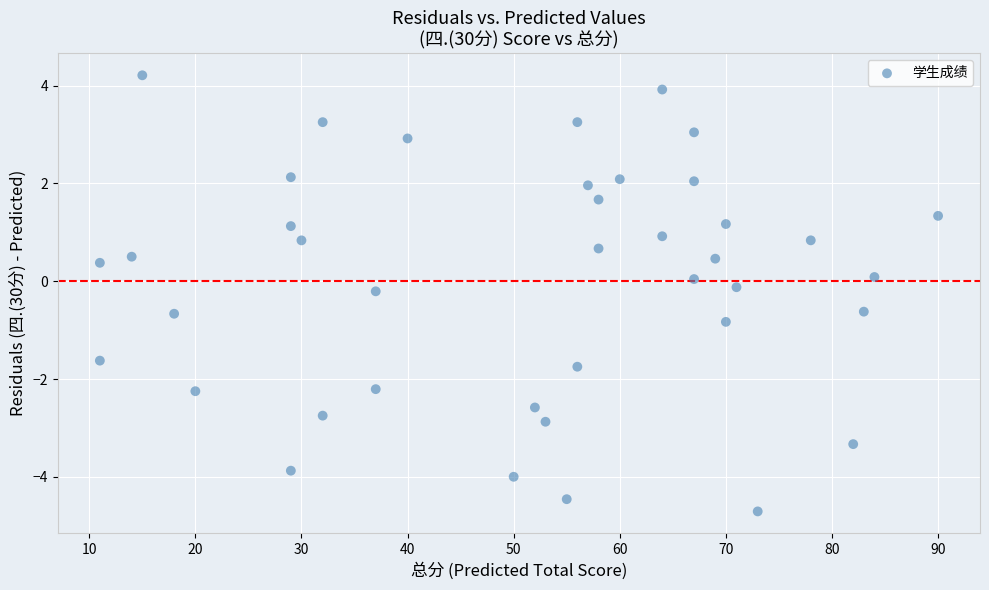

What is the range of X values (max minus min)?

79.0